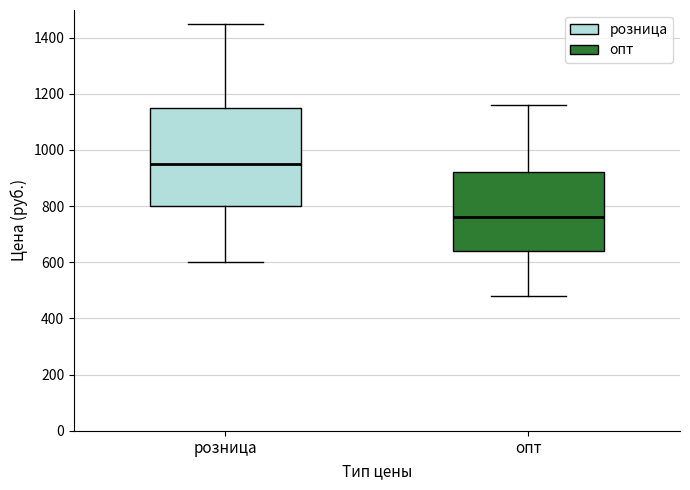

Reading left to right, transcribe this box plot: for each box, give where its median line is, the range the box spans, and where its two whiskers end, as read against the y-axis. The values are not printed on the chart, so give them approximately, as read against the axis.

розница: median 960, box 800 to 1160, whiskers 600 to 1460
опт: median 760, box 640 to 920, whiskers 480 to 1160